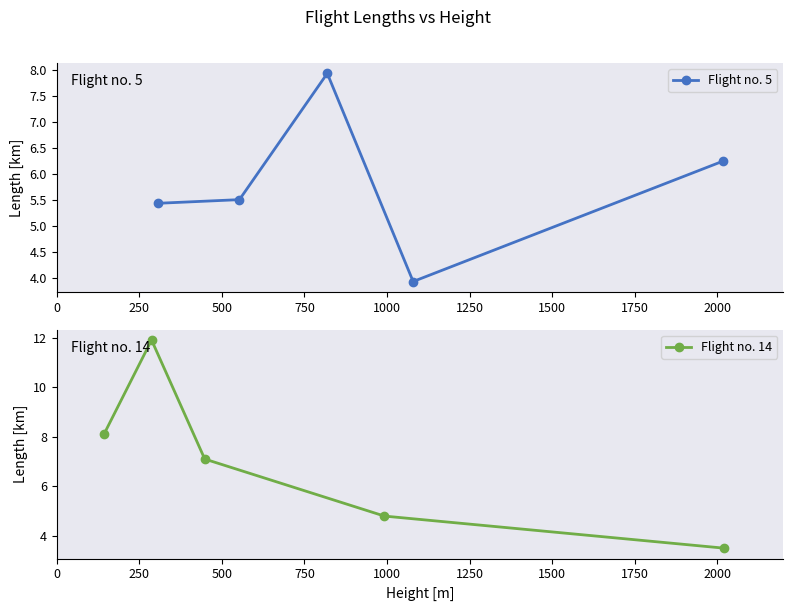

How many lines are shown in the chart?

2